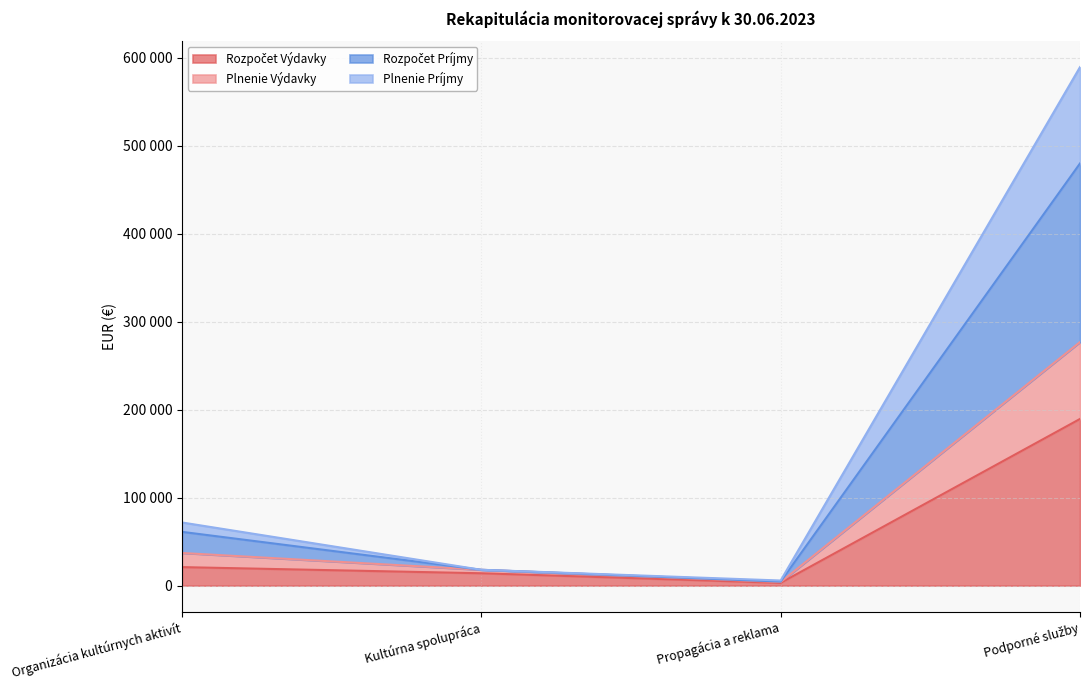

List the labels in order of Plnenie Príjmy value, largest first.

Podporné služby, Organizácia kultúrnych aktivít, Kultúrna spolupráca, Propagácia a reklama